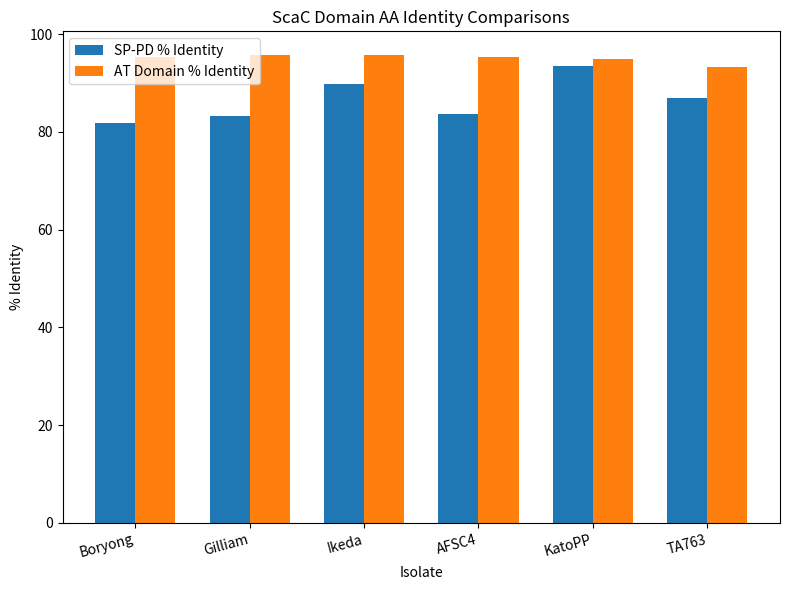

True or false: AT Domain % Identity has a value of 142.2 at TA763.

False